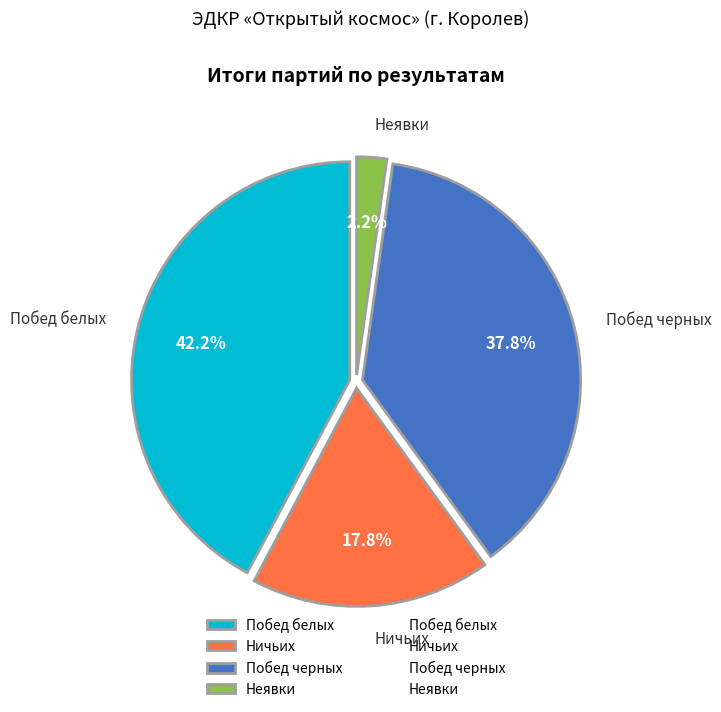

To the nearest percent, what is the average slice percentage?

25%